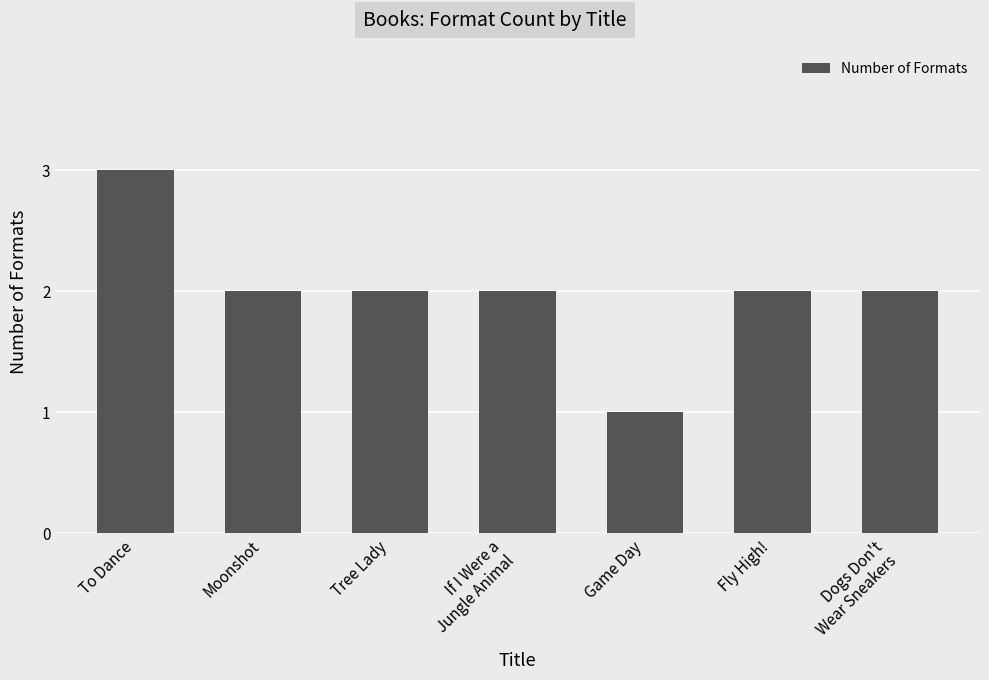

The chart shows a value of 2 at If I Were a
Jungle Animal. True or false?

True